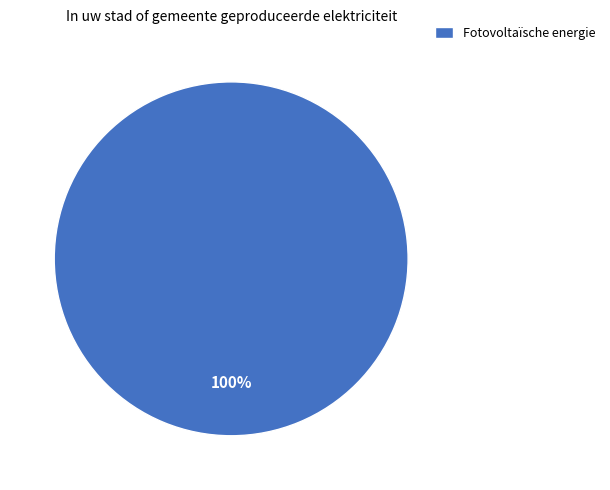

Does any single category account for the majority?

Yes